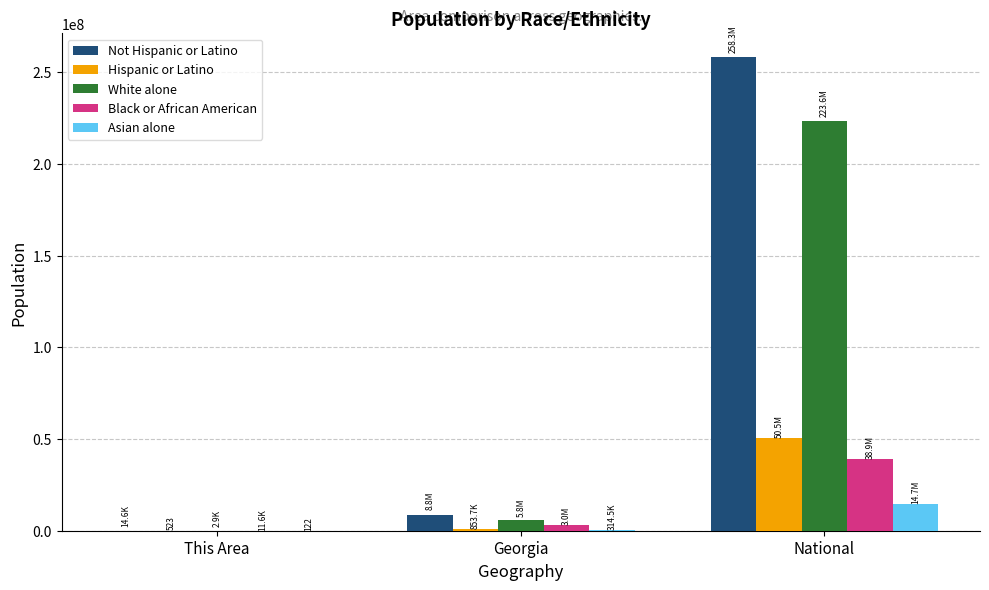

Which series has the largest total across all categories?

Not Hispanic or Latino